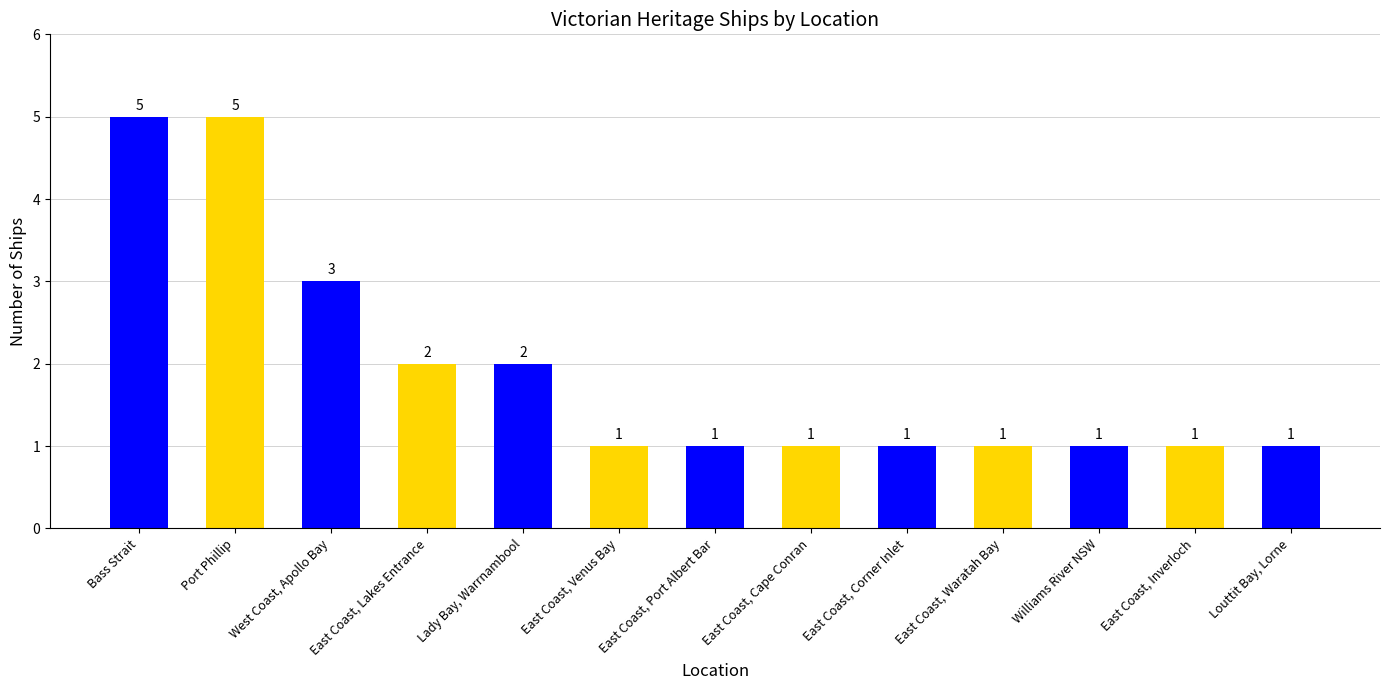

What is the greatest value displayed?

5